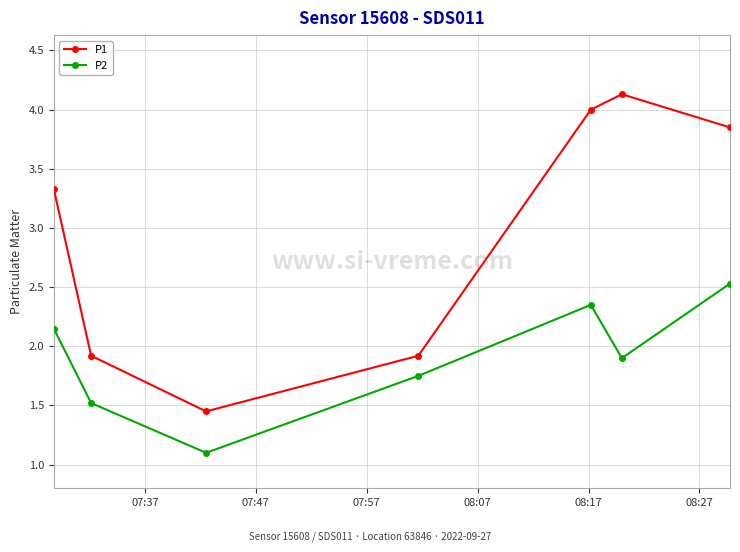

What is the difference between the maximum and second lowest values in the P2 series?

1.0